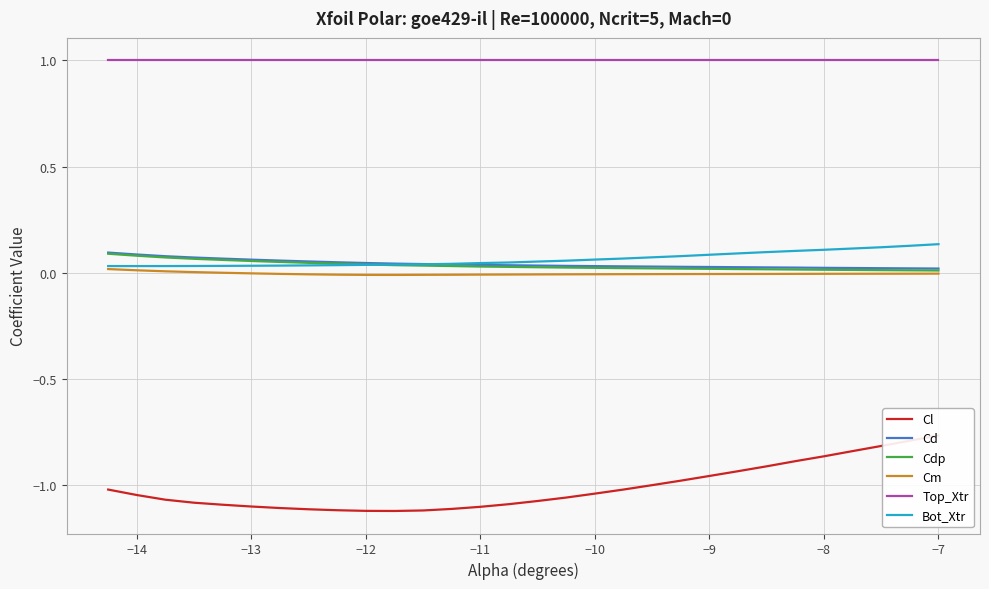

Reading right to left, list all the values displayed in this chart.

Cl: -0.8	-0.8	-0.8	-0.8	-0.9	-0.9	-0.9	-0.9	-1.0	-1.0	-1.0	-1.0	-1.0	-1.1	-1.1	-1.1	-1.1	-1.1	-1.1	-1.1	-1.1	-1.1	-1.1	-1.1	-1.1	-1.1	-1.1	-1.1	-1.0	-1.0
Cd: 0.0	0.0	0.0	0.0	0.0	0.0	0.0	0.0	0.0	0.0	0.0	0.0	0.0	0.0	0.0	0.0	0.0	0.0	0.0	0.0	0.0	0.1	0.1	0.1	0.1	0.1	0.1	0.1	0.1	0.1
Cdp: 0.0	0.0	0.0	0.0	0.0	0.0	0.0	0.0	0.0	0.0	0.0	0.0	0.0	0.0	0.0	0.0	0.0	0.0	0.0	0.0	0.0	0.0	0.0	0.1	0.1	0.1	0.1	0.1	0.1	0.1
Cm: -0.0	-0.0	-0.0	-0.0	-0.0	-0.0	-0.0	-0.0	-0.0	-0.0	-0.0	-0.0	-0.0	-0.0	-0.0	-0.0	-0.0	-0.0	-0.0	-0.0	-0.0	-0.0	-0.0	-0.0	-0.0	0.0	0.0	0.0	0.0	0.0
Top_Xtr: 1.0	1.0	1.0	1.0	1.0	1.0	1.0	1.0	1.0	1.0	1.0	1.0	1.0	1.0	1.0	1.0	1.0	1.0	1.0	1.0	1.0	1.0	1.0	1.0	1.0	1.0	1.0	1.0	1.0	1.0
Bot_Xtr: 0.1	0.1	0.1	0.1	0.1	0.1	0.1	0.1	0.1	0.1	0.1	0.1	0.1	0.1	0.1	0.0	0.0	0.0	0.0	0.0	0.0	0.0	0.0	0.0	0.0	0.0	0.0	0.0	0.0	0.0